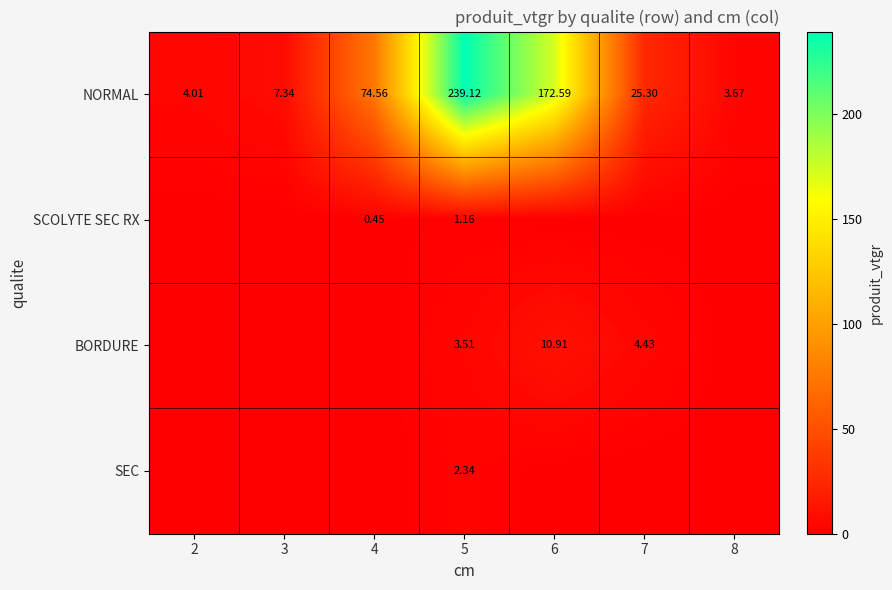

Is the value of SEC at 5 greater than the value of BORDURE at 6?

No